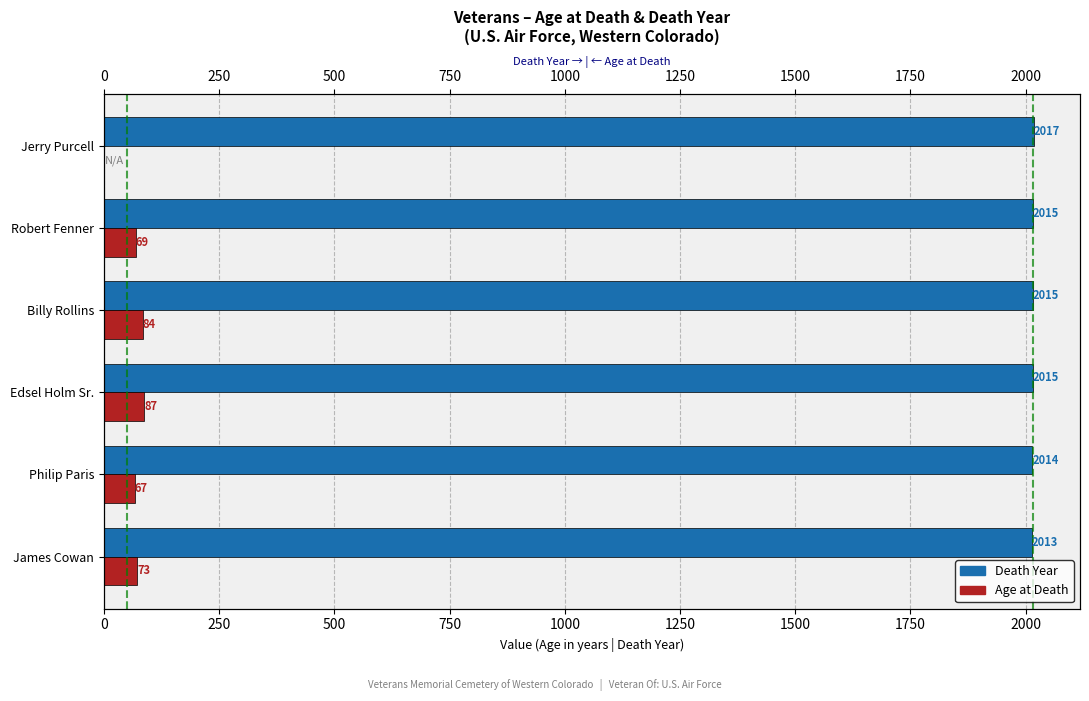

At how many categories does at least one series exceed 1835?

6